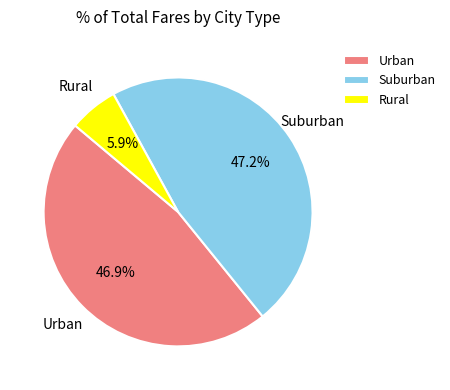

Which has a higher value, Rural or Suburban?

Suburban